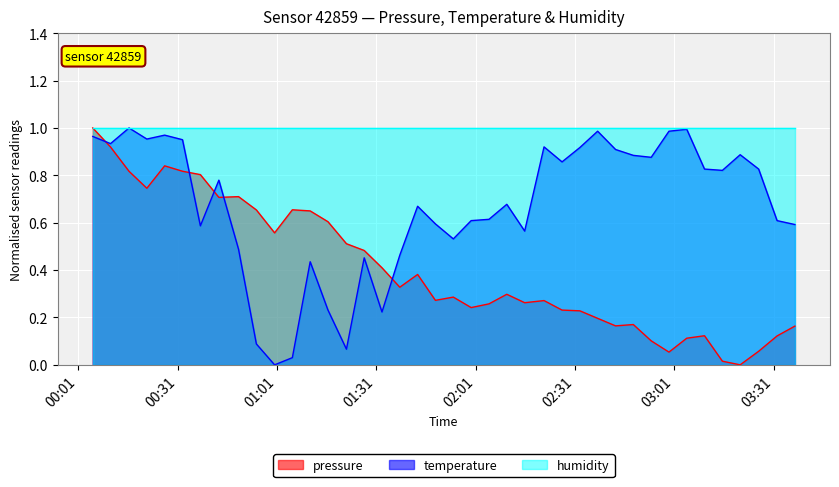

After their last crossing, which series has the higher values: pressure or temperature?

temperature